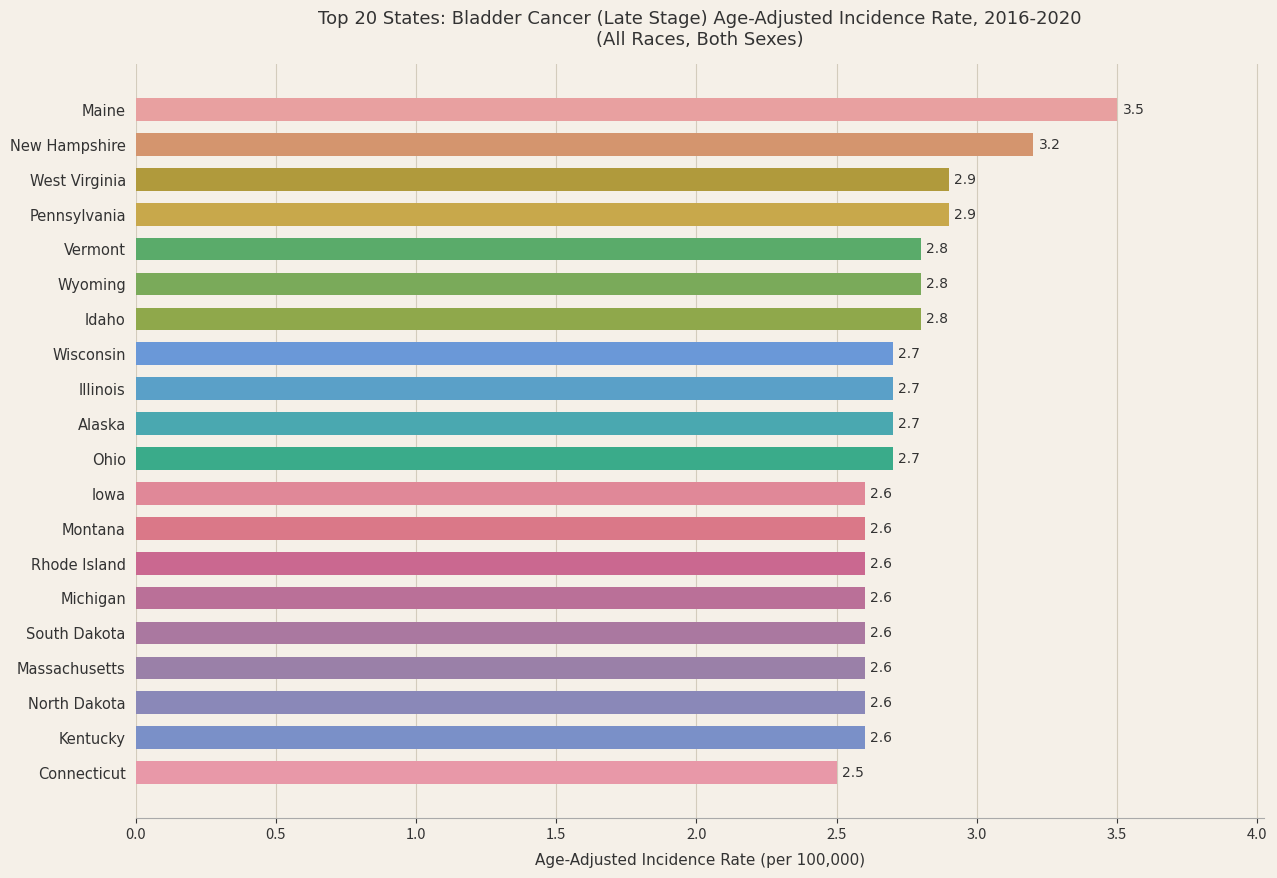

Which has a higher value, West Virginia or New Hampshire?

New Hampshire